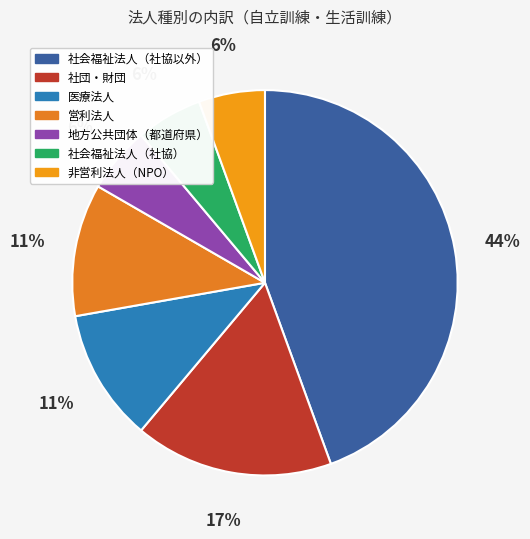

Which category has the biggest portion of the pie?

社会福祉法人（社協以外）